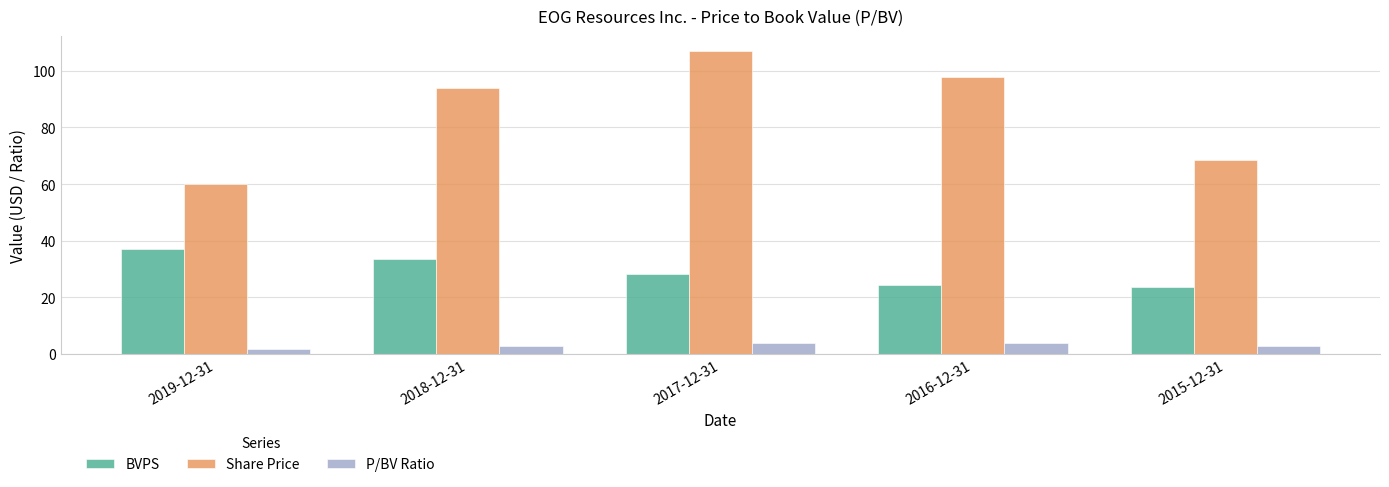

The Share Price series shows 98.7 at 2019-12-31. True or false?

False